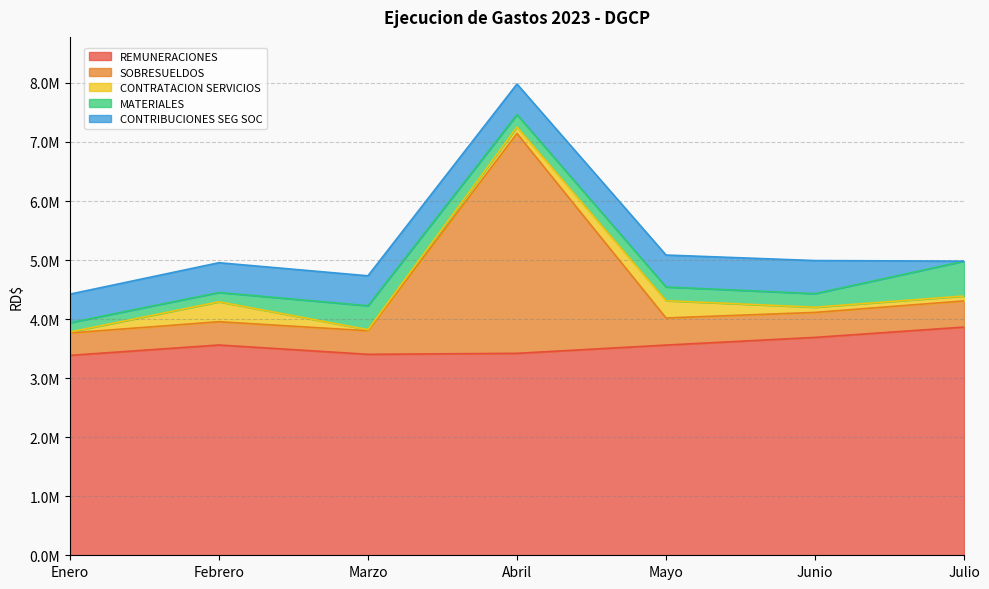

True or false: MATERIALES has a value of 41061.7 at Enero.

False